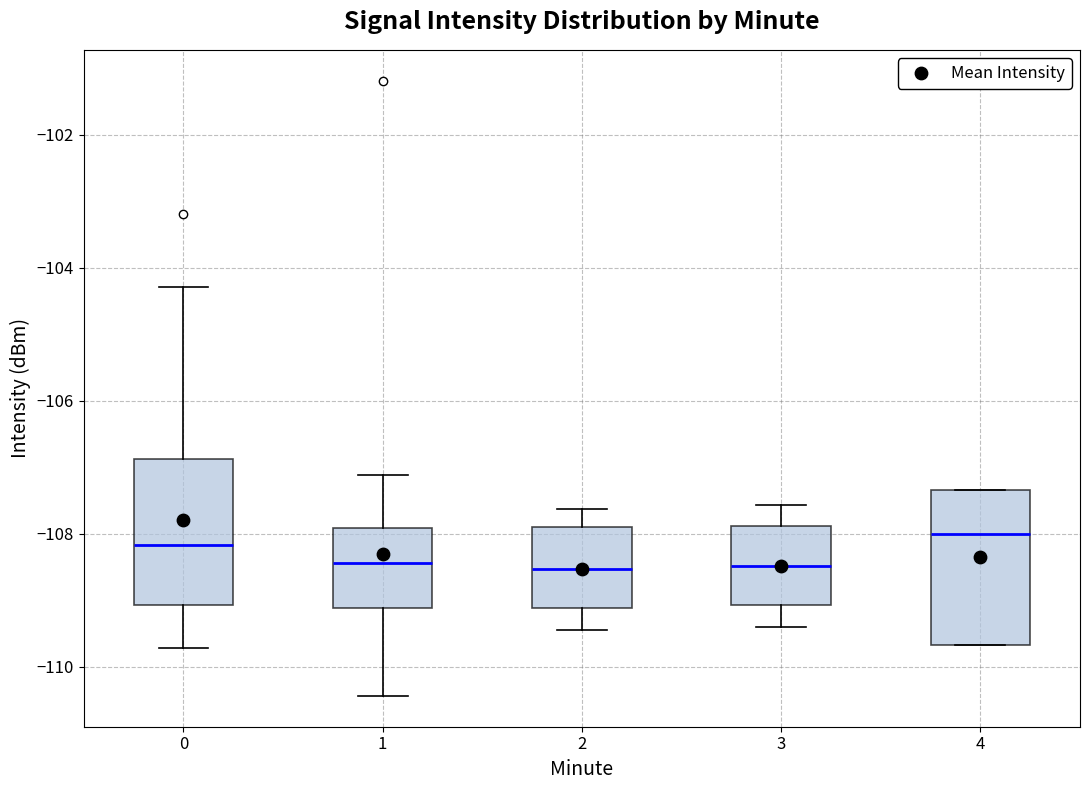

Reading left to right, transcribe this box plot: for each box, give where its median line is, the range the box spans, and where its two whiskers end, as read against the y-axis. The values are not printed on the chart, so give them approximately, as read against the axis.

0: median -108.2, box -109.0 to -106.8, whiskers -109.8 to -104.2
1: median -108.4, box -109.2 to -108.0, whiskers -110.4 to -107.2
2: median -108.6, box -109.2 to -108.0, whiskers -109.4 to -107.6
3: median -108.4, box -109.0 to -107.8, whiskers -109.4 to -107.6
4: median -108.0, box -109.6 to -107.4, whiskers -109.6 to -107.4